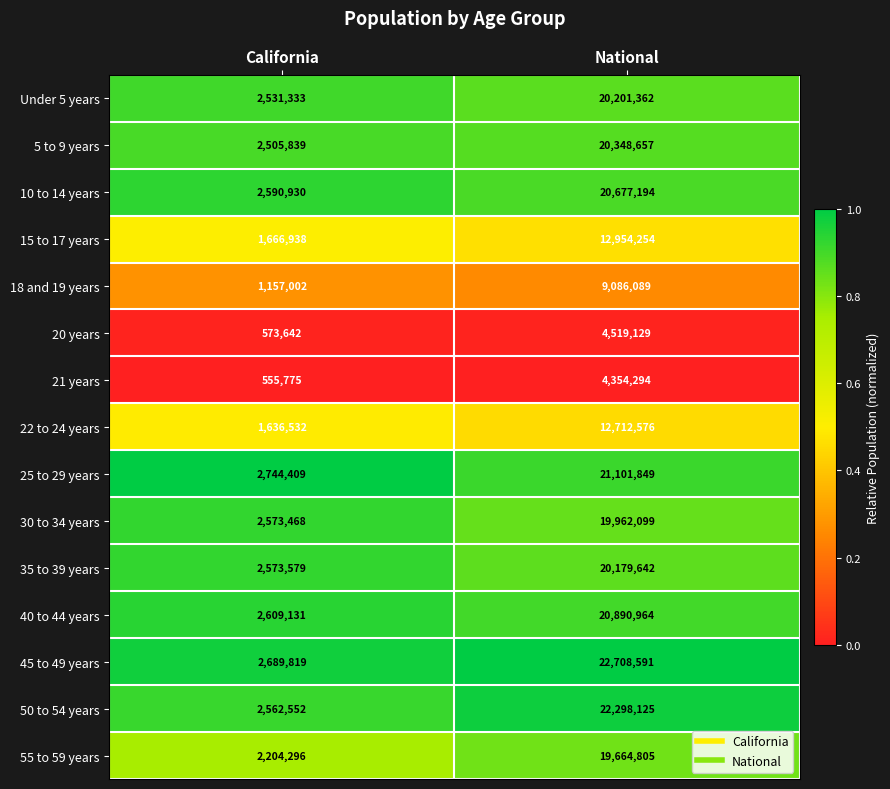

What is the maximum value shown in the chart?

22708591